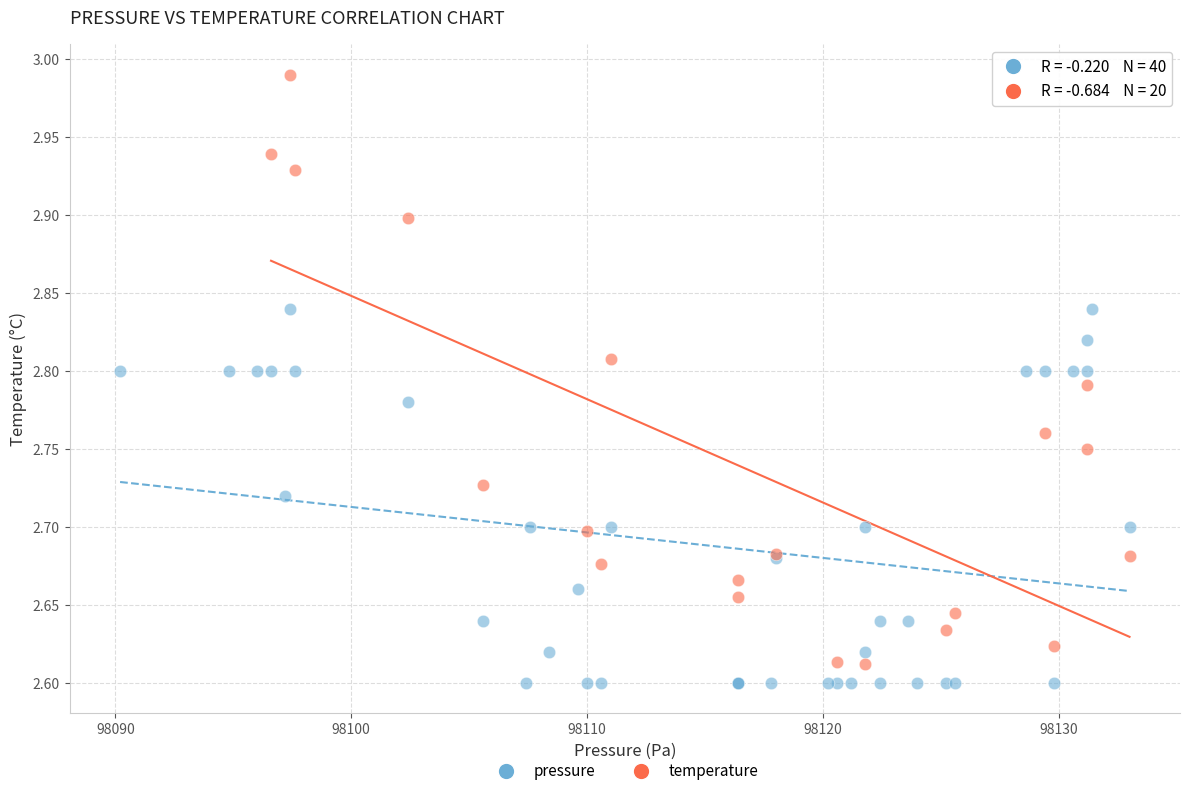

Which series contains the highest Y value?

temperature